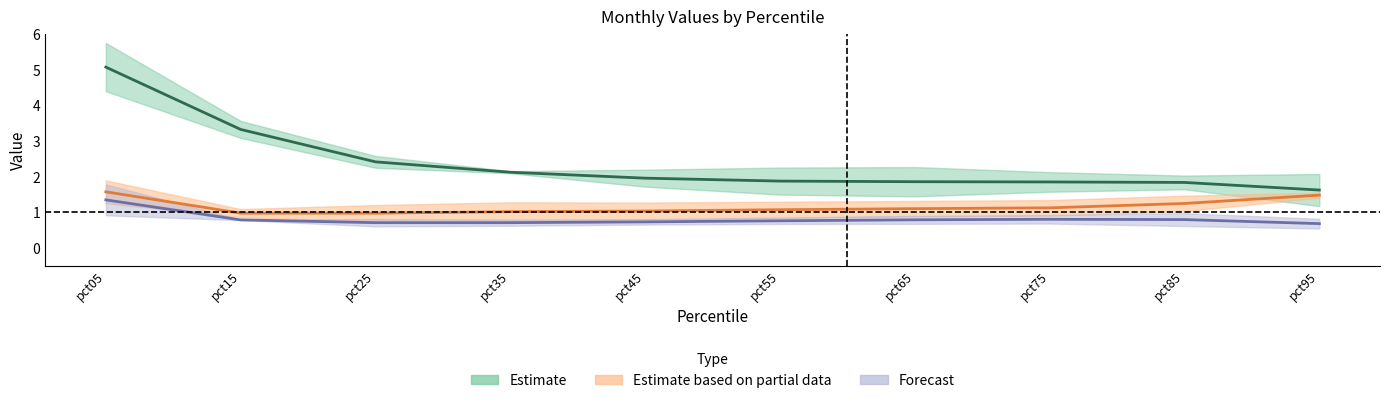

Does the chart have visible grid lines?

No